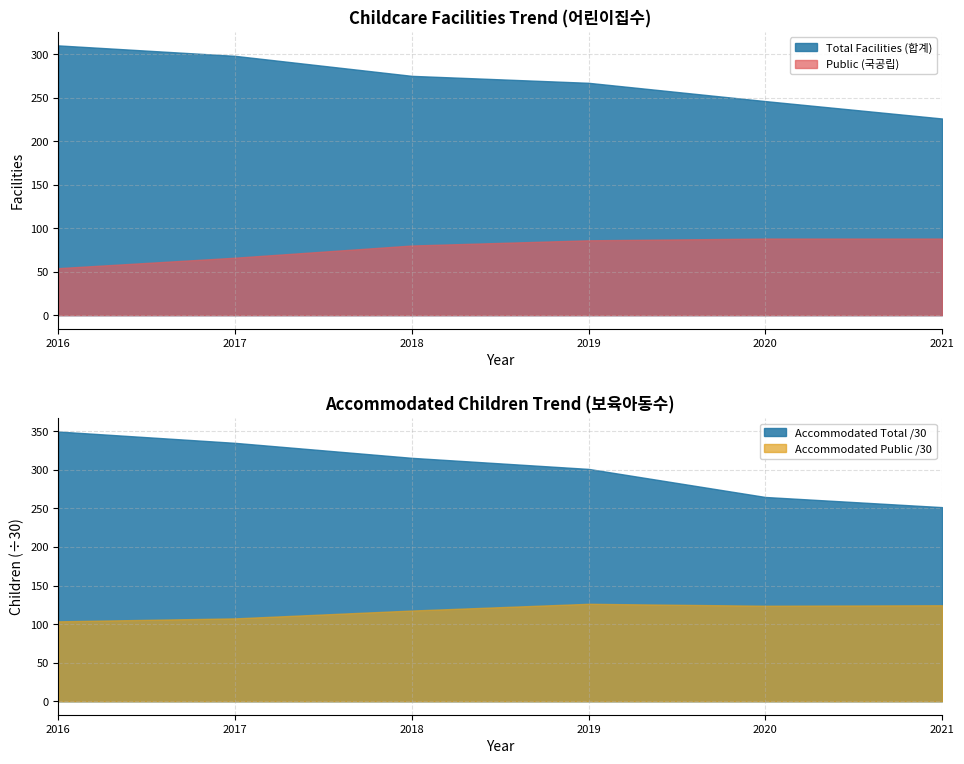

True or false: Accommodated Total (보육 합계) has more than 2 points higher than both neighbors.

False